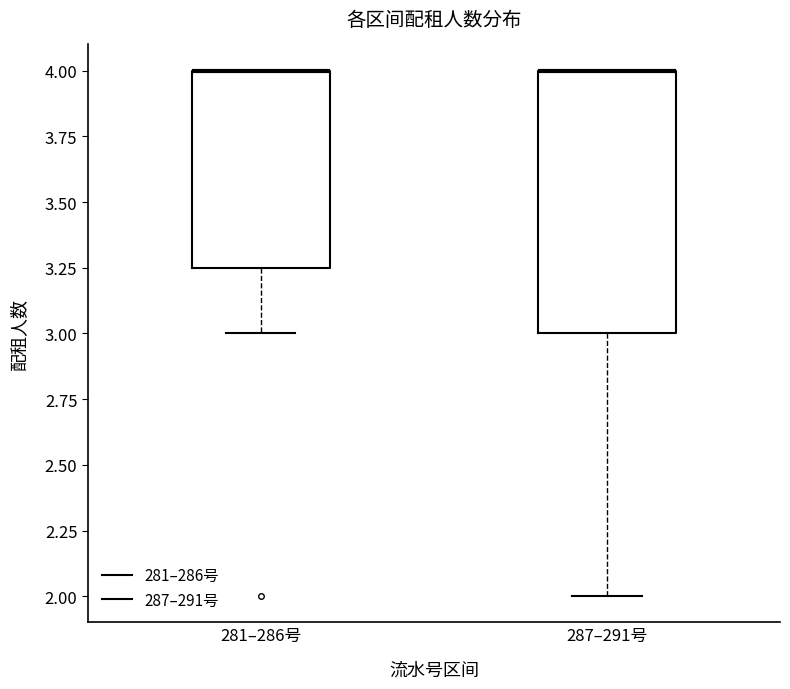

Comparing the boxes themselves (not the whiskers), which one is the tallest?

287–291号